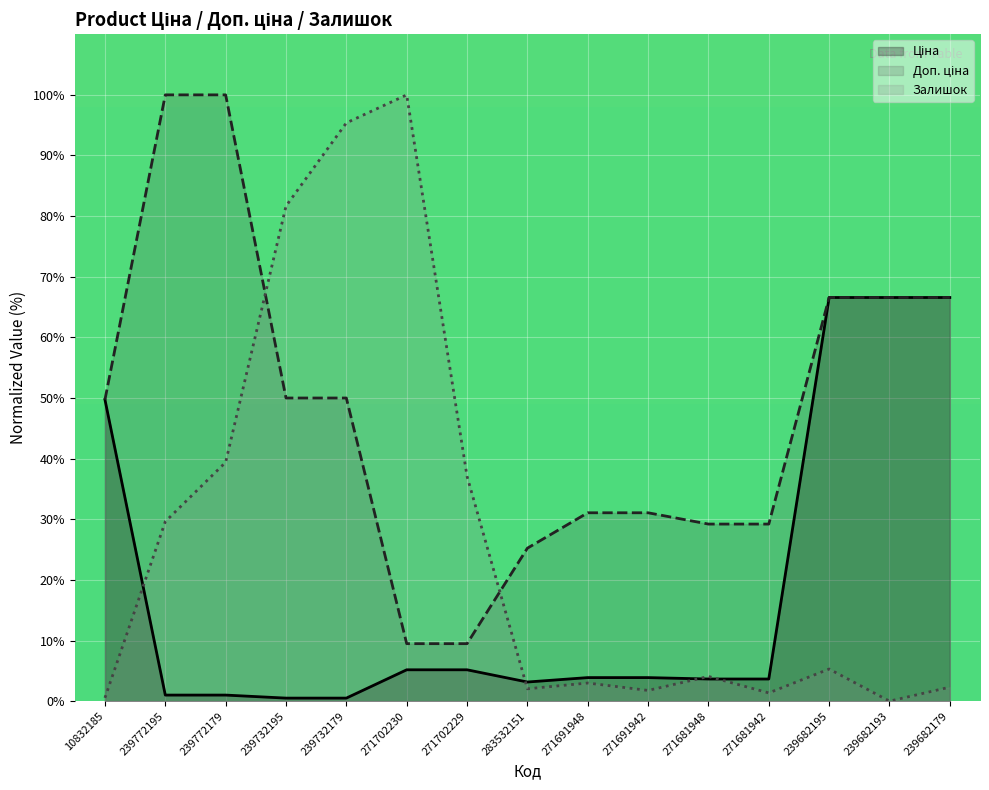

What is the difference between the highest and lowest values at 271702230?

94.8